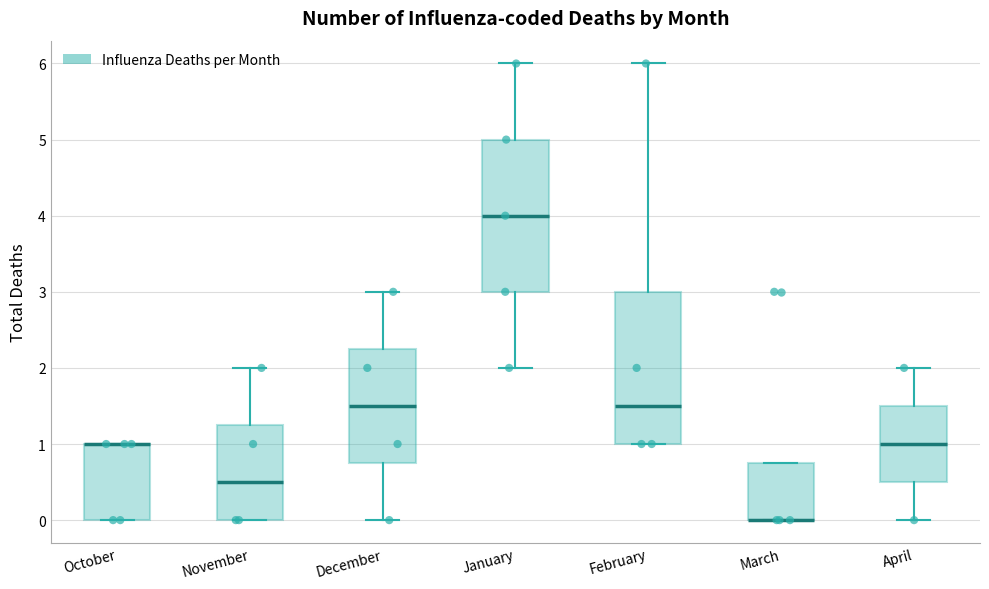

Reading left to right, transcribe this box plot: for each box, give where its median line is, the range the box spans, and where its two whiskers end, as read against the y-axis. The values are not printed on the chart, so give them approximately, as read against the axis.

October: median 1.0 (drawn on the box's upper edge), box 0.0 to 1.0, whiskers 0.0 to 1.0
November: median 0.5, box 0.0 to 1.3, whiskers 0.0 to 2.0
December: median 1.5, box 0.8 to 2.3, whiskers 0.0 to 3.0
January: median 4.0, box 3.0 to 5.0, whiskers 2.0 to 6.0
February: median 1.5, box 1.0 to 3.0, whiskers 1.0 to 6.0
March: median 0.0 (drawn on the box's lower edge), box 0.0 to 0.8, whiskers 0.0 to 0.8
April: median 1.0, box 0.5 to 1.5, whiskers 0.0 to 2.0